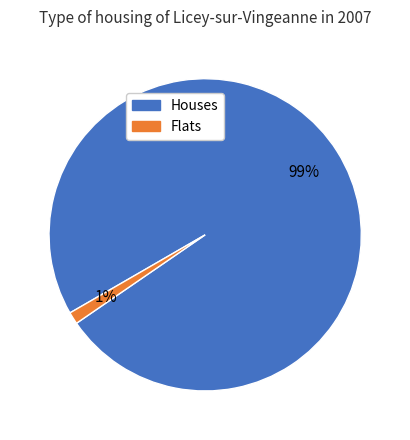

Count the number of slices in the pie.

2